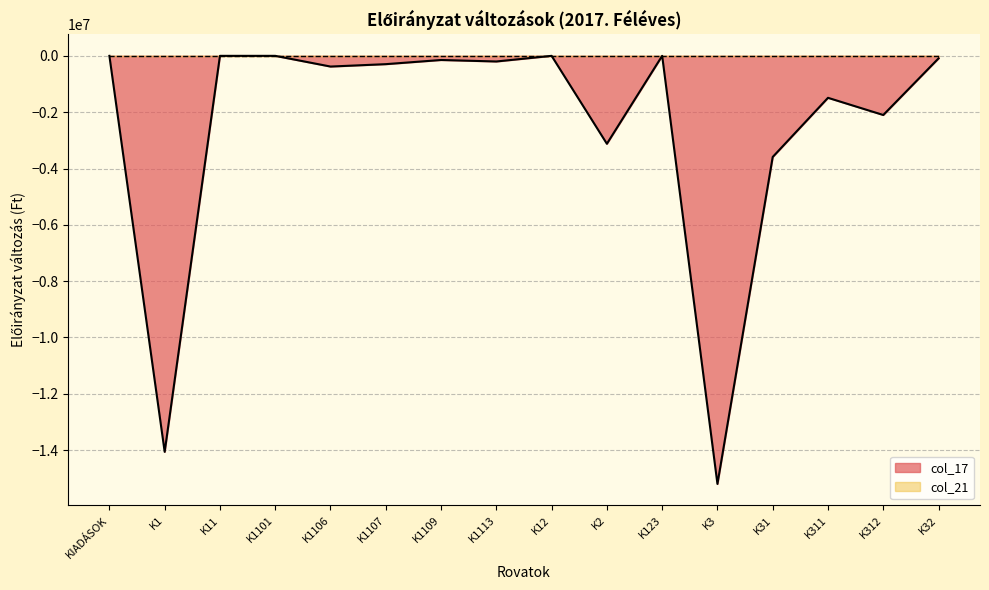

Reading right to left, extract all data points from this chart.

K32=-90000	K312=-2100000	K311=-1490000	K31=-3590000	K3=-15199000	K123=0	K2=-3122000	K12=0	K1113=-200000	K1109=-147000	K1107=-295000	K1106=-380000	K1101=0	K11=0	K1=-14060000	KIADÁSOK=0